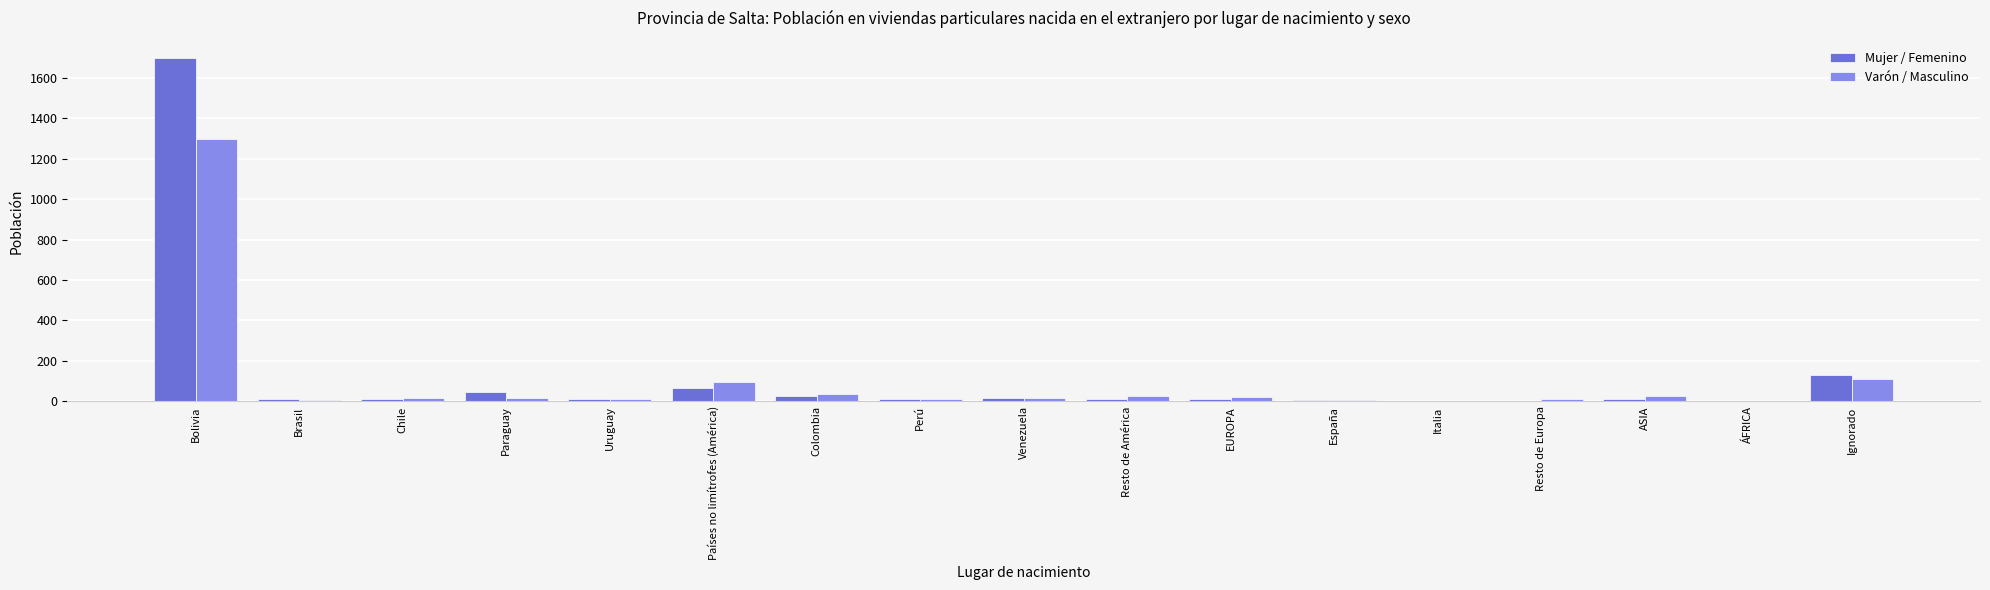

At which category is the sum across all series the highest?

Bolivia